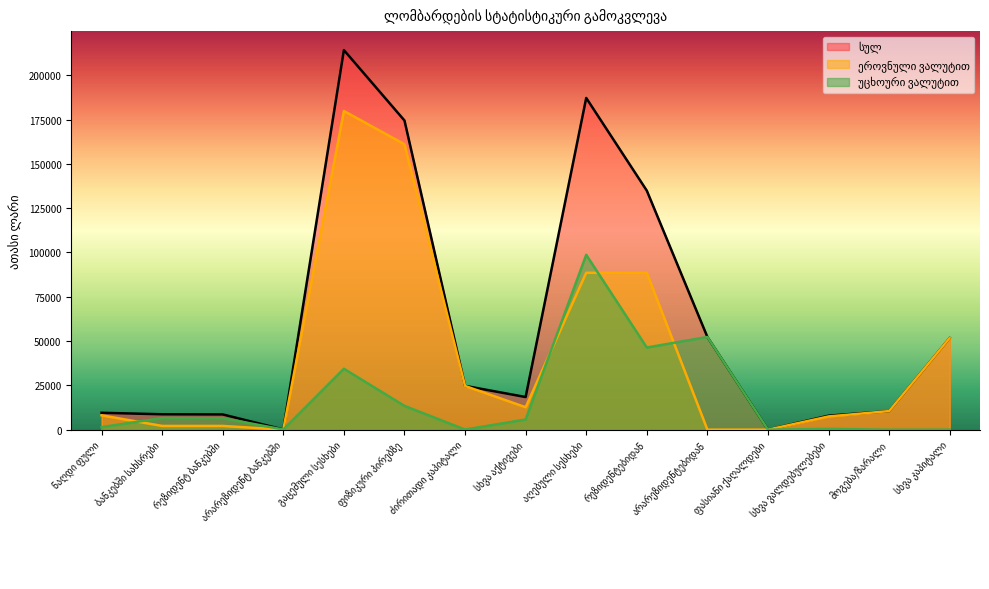

How many positive values does the სულ series have?

14